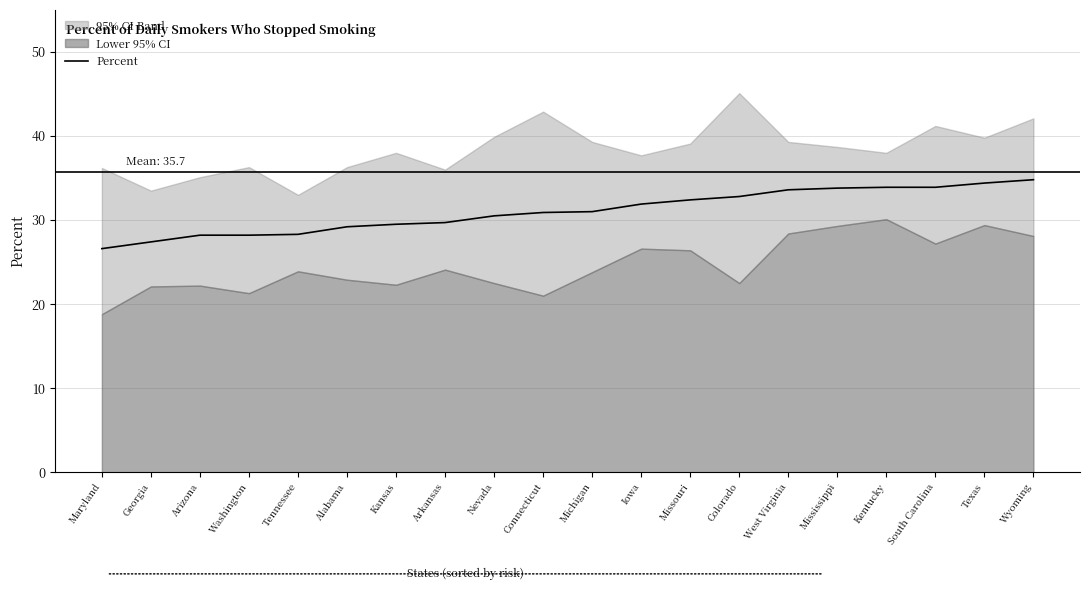

How many data points are less than 31?

10